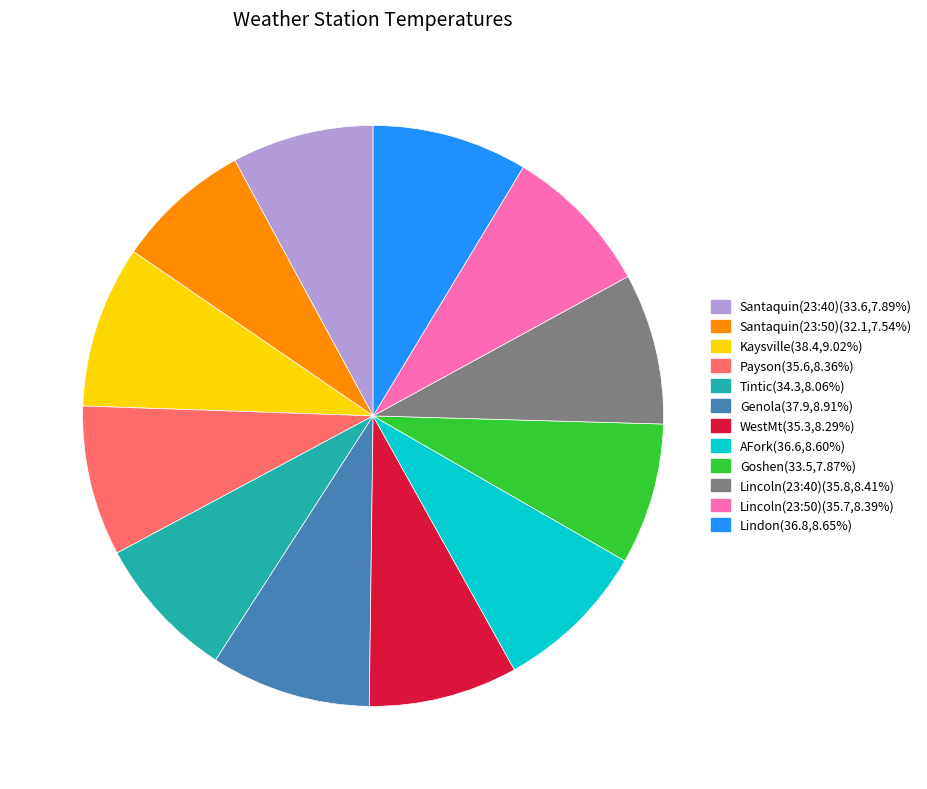

True or false: WestMt accounts for 8% of the total.

True